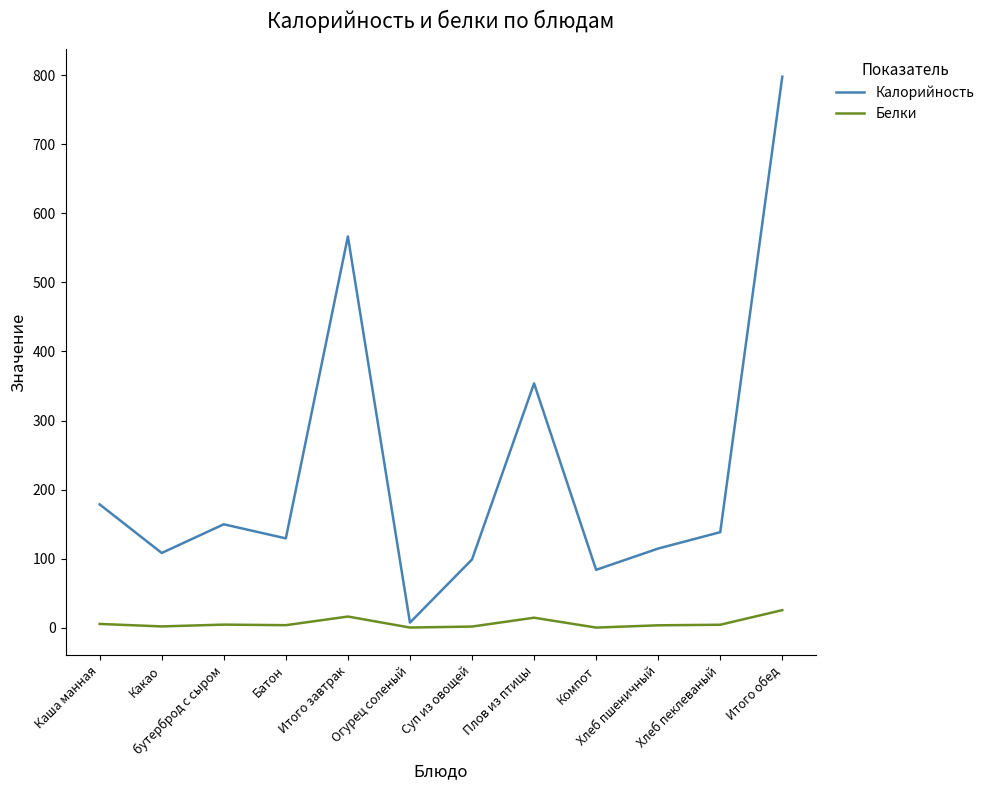

What is the highest value of the Белки series?

25.7